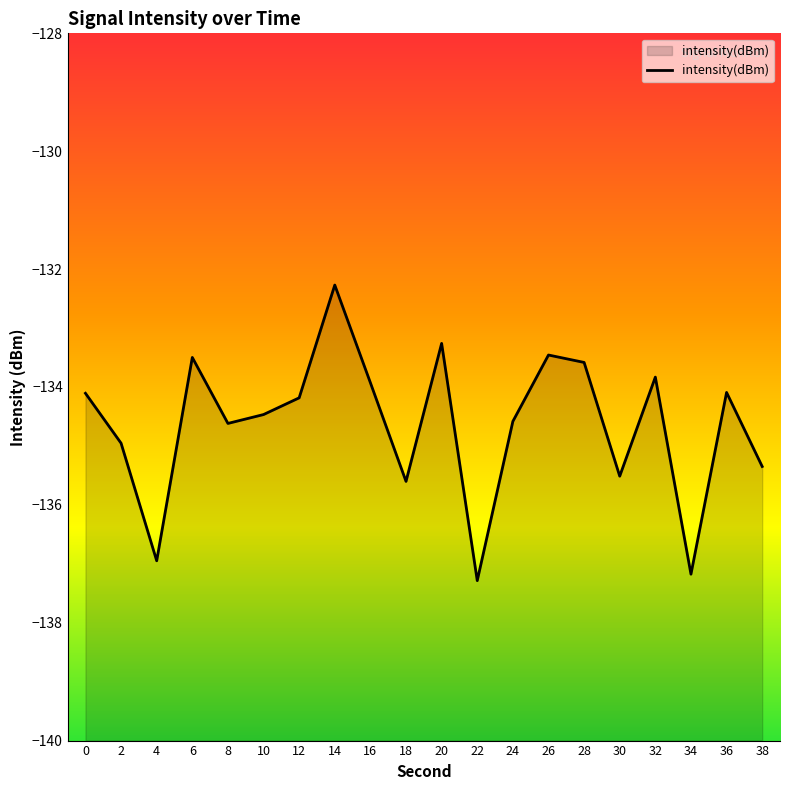

How many lines are shown in the chart?

1